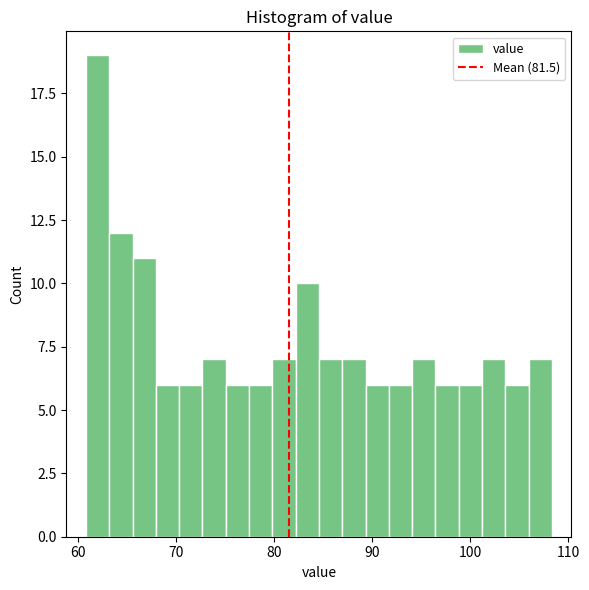

Read against the x-axis, roughly where is the centre of the tallest bar?

62